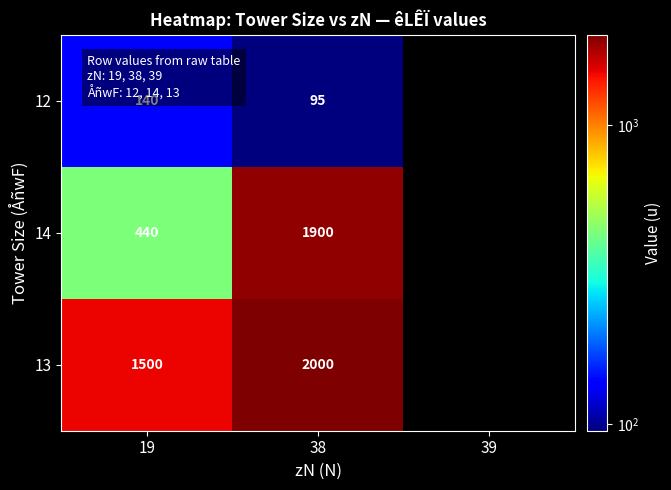

What is the spread (max minus min) of values at 19?

1360